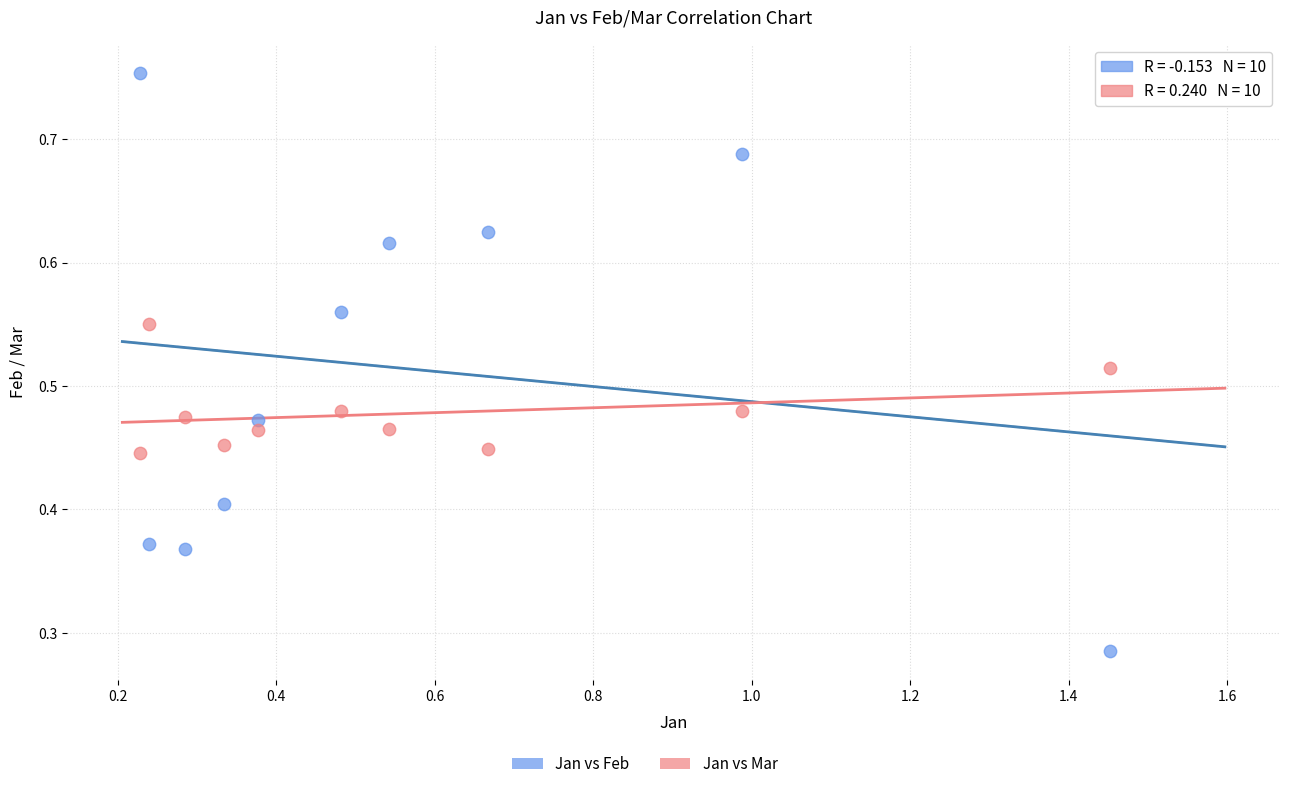

Which series contains the highest Y value?

Jan vs Feb